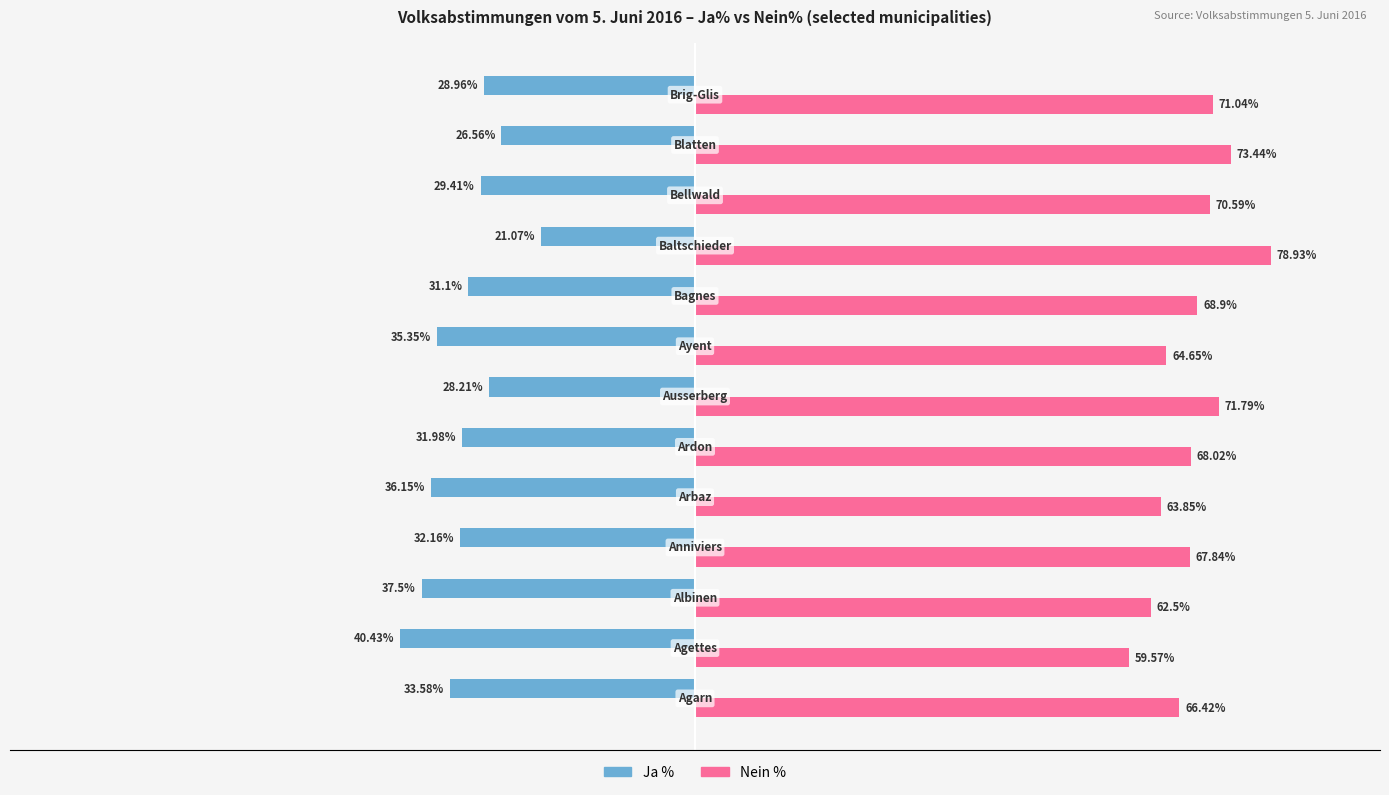

Rank the series by their average value, from highest to lowest.

Nein %, Ja %